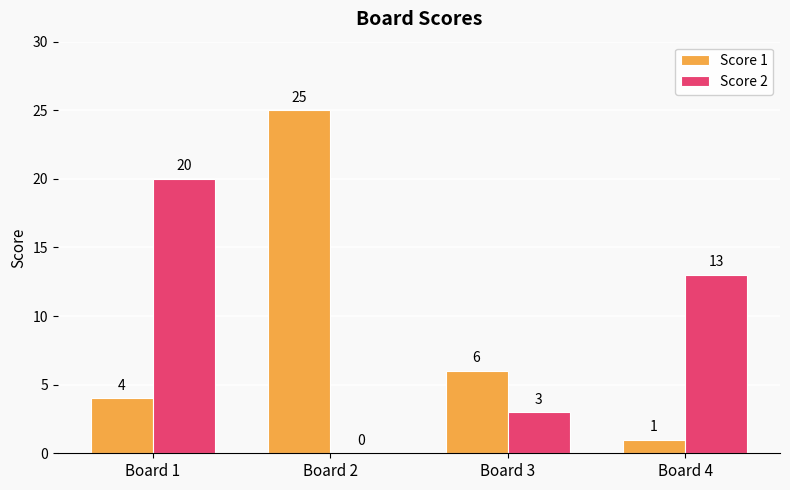

At which category is the sum across all series the highest?

Board 2